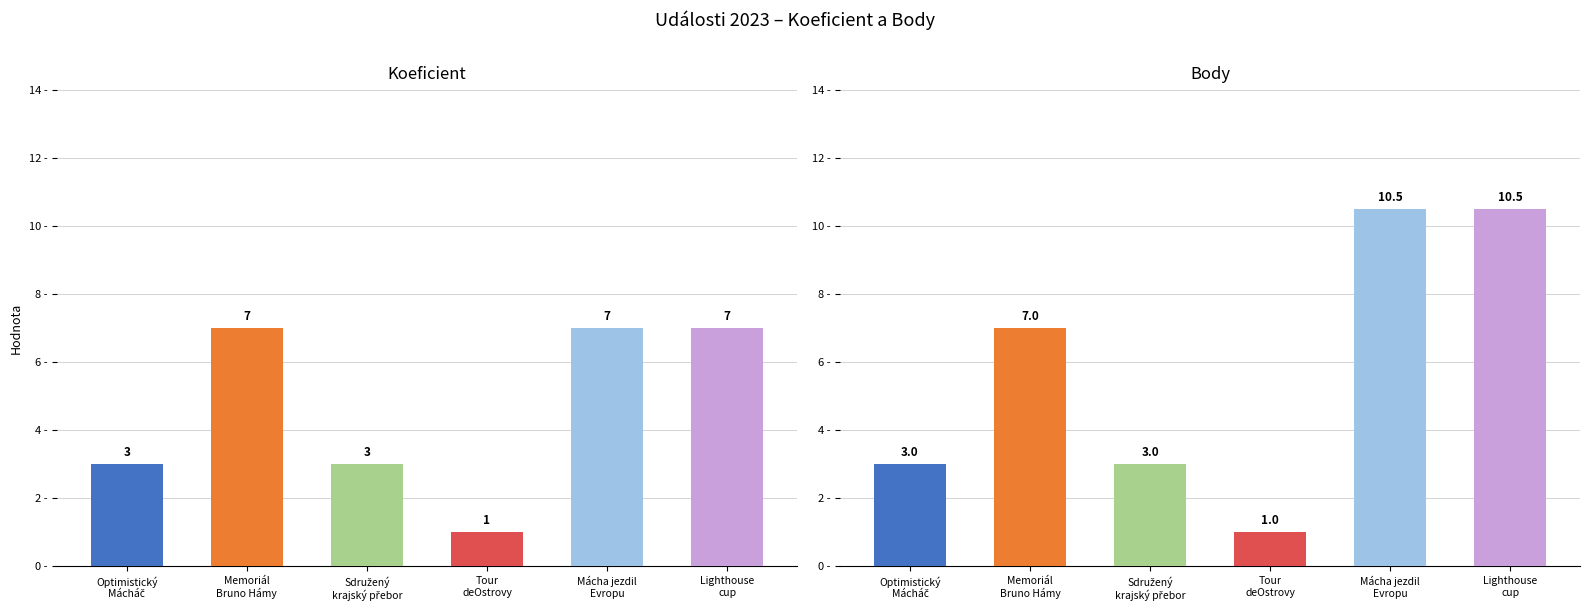

Between Lighthouse
cup and Optimistický
Mácháč, which is larger?

Lighthouse
cup